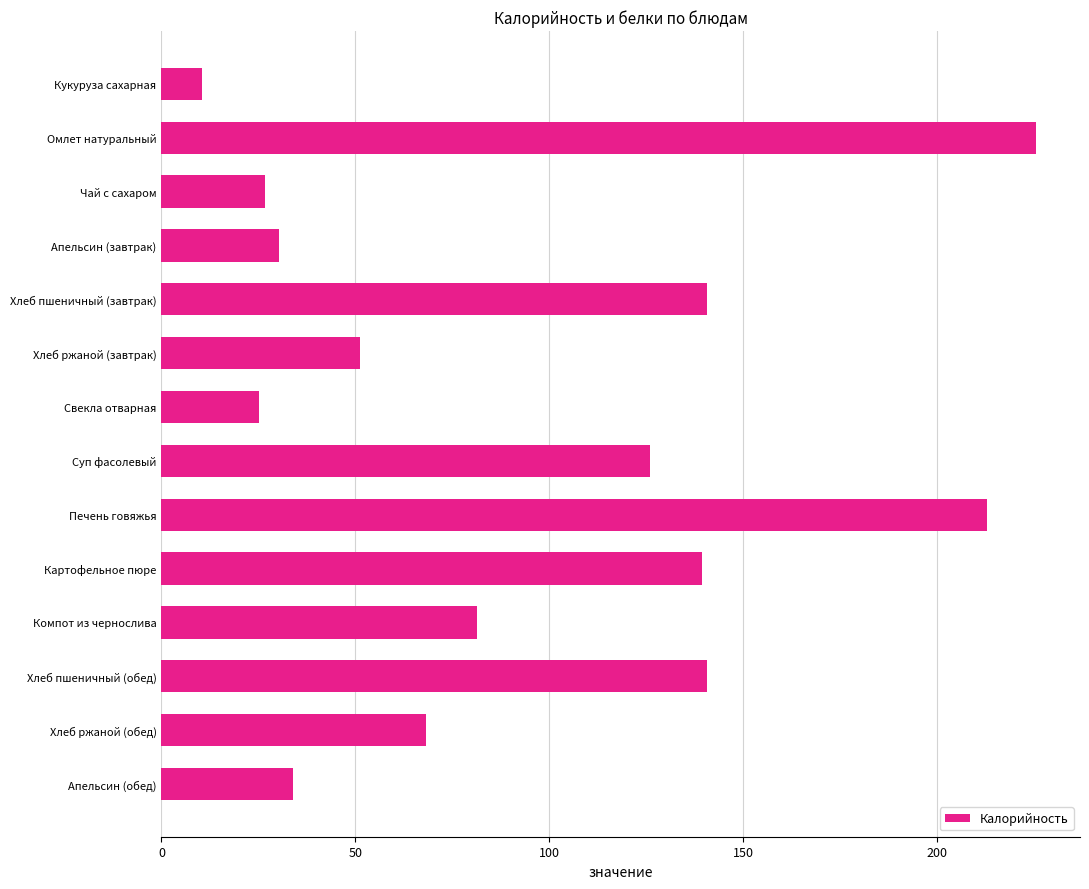

Is it true that the value at Чай с сахаром is 26.8?

True